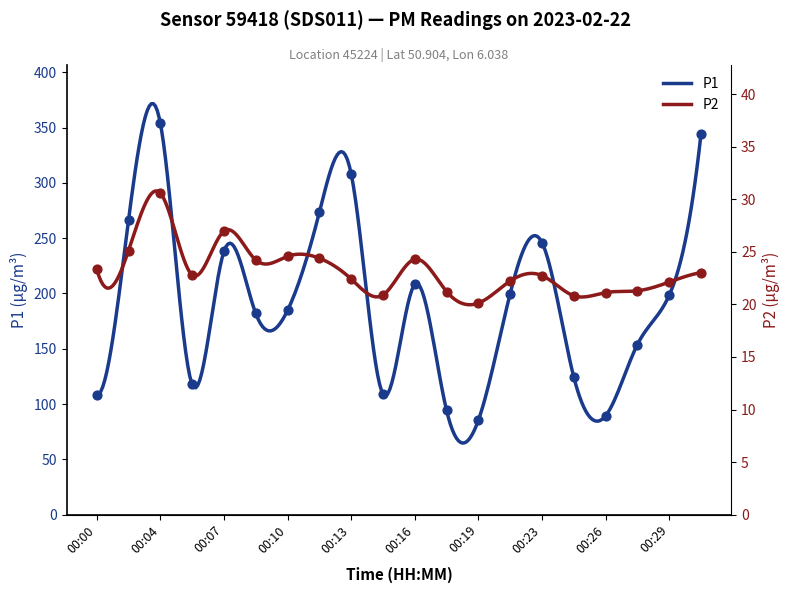

Which series contains the lowest Y value?

P2